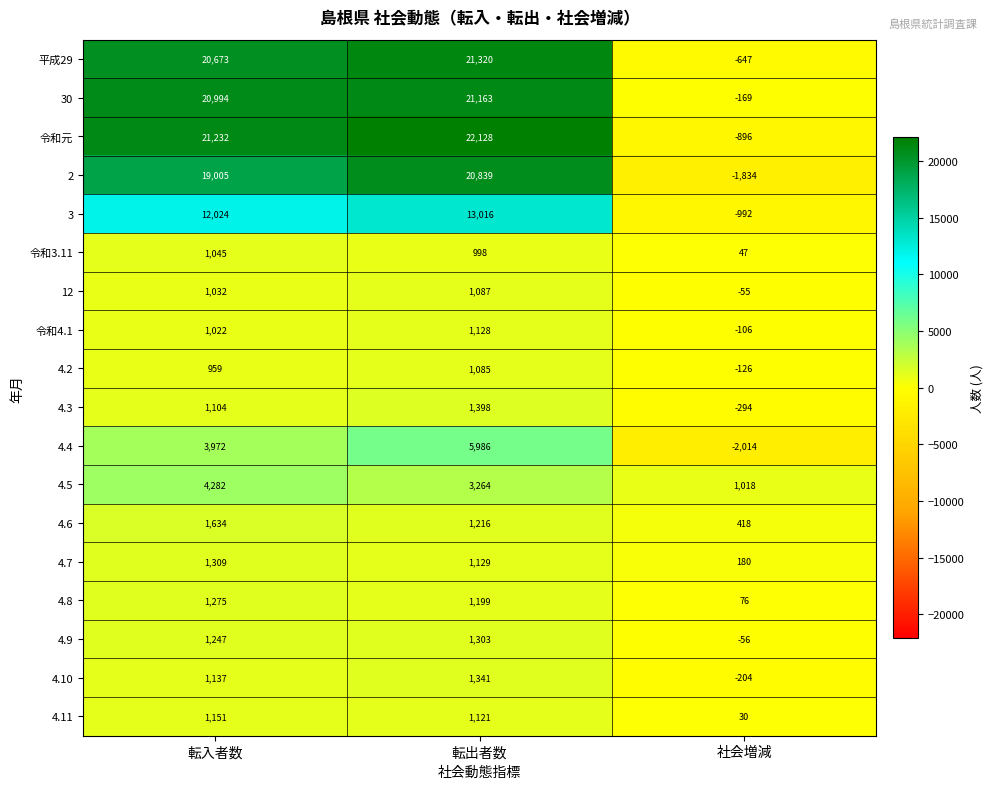

How many data points does each series have?

3